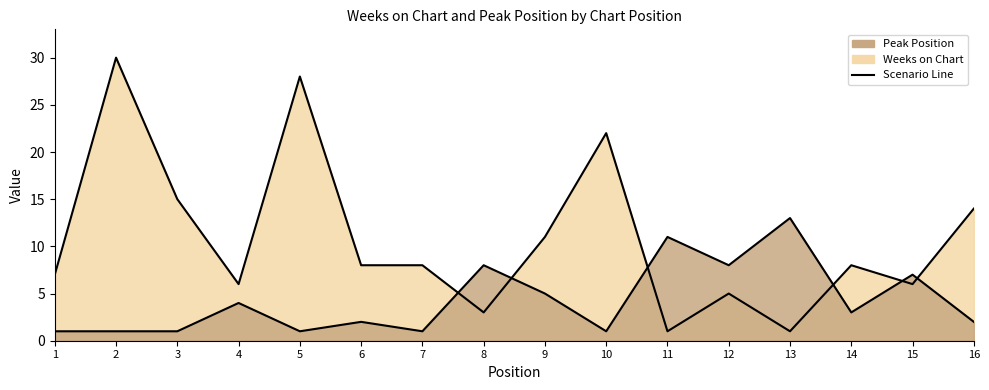

Which series has the largest total across all categories?

Weeks on Chart